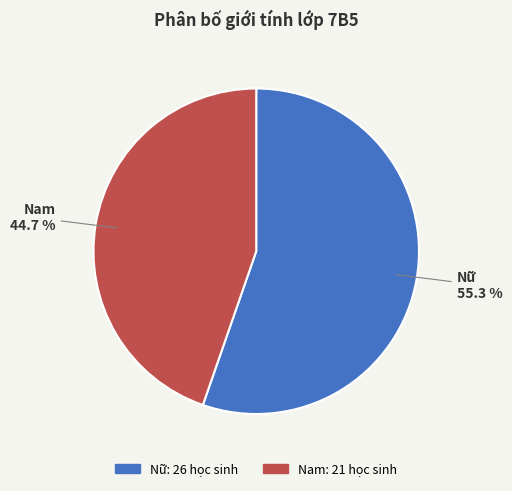

To the nearest percent, what is the difference between the Nam and Nữ slice percentages?

11%